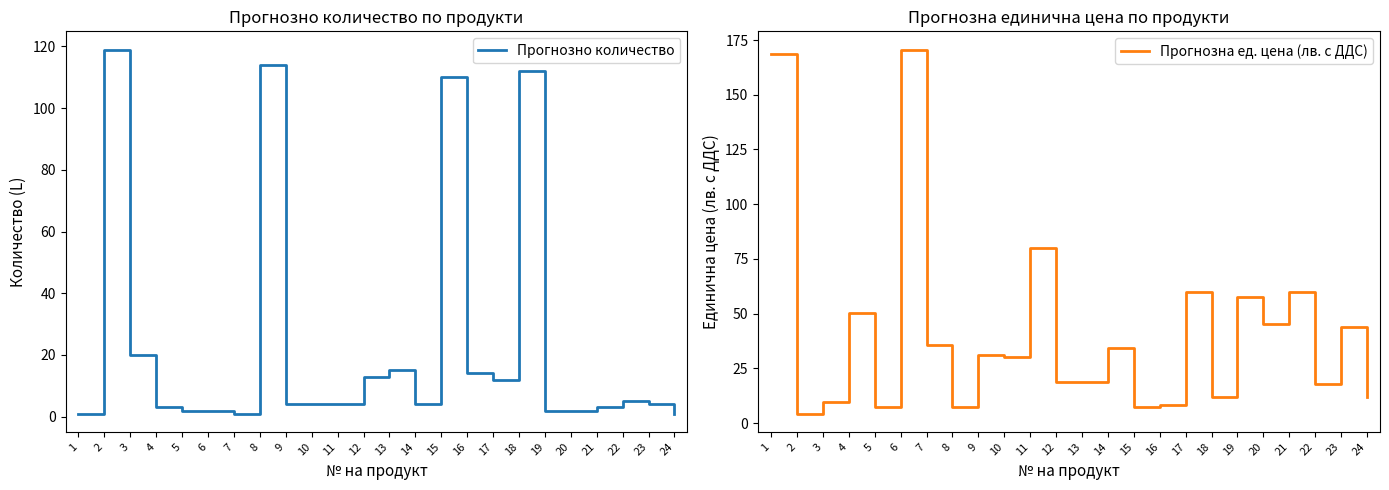

Rank the series by their maximum value, from lowest to highest.

Прогнозно количество, Прогнозна ед. цена (лв. с ДДС)